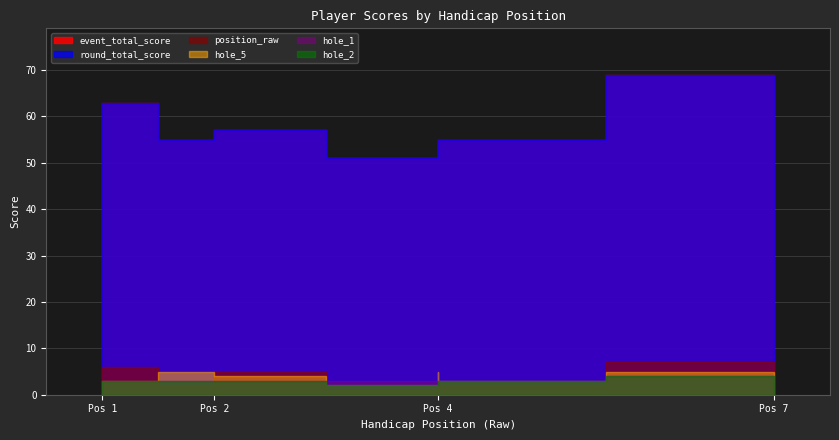

The position_raw series shows 0 at 4. True or false?

False